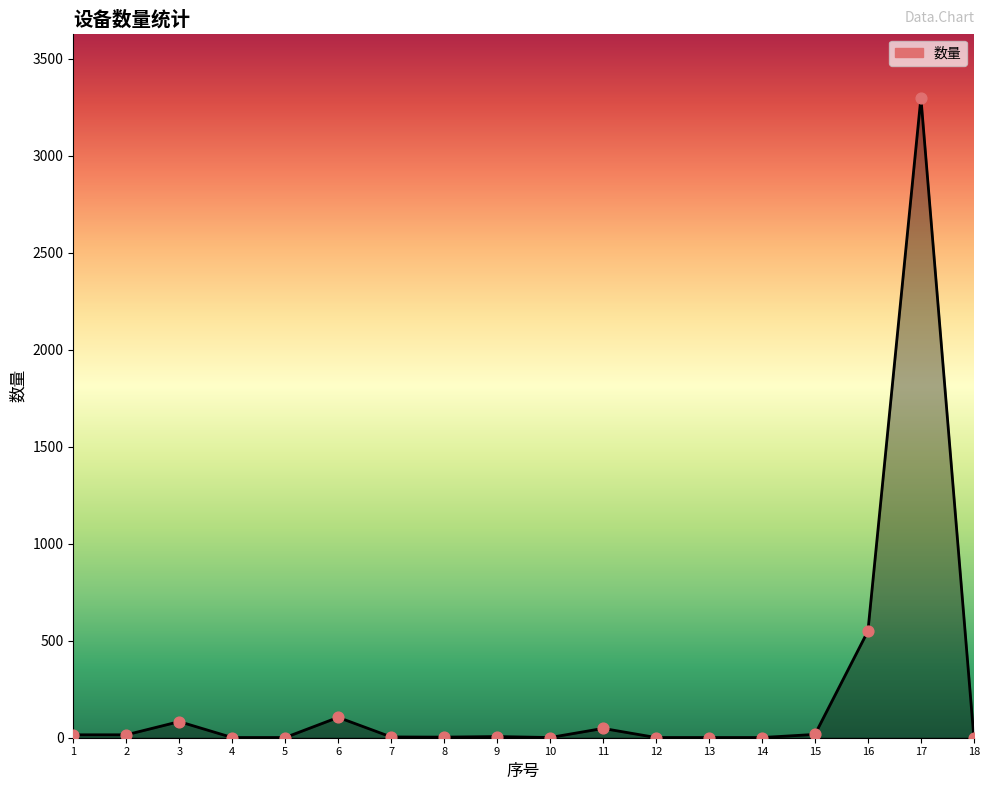

Approximately how many times larger is the value at 9 compared to 10?

6.0